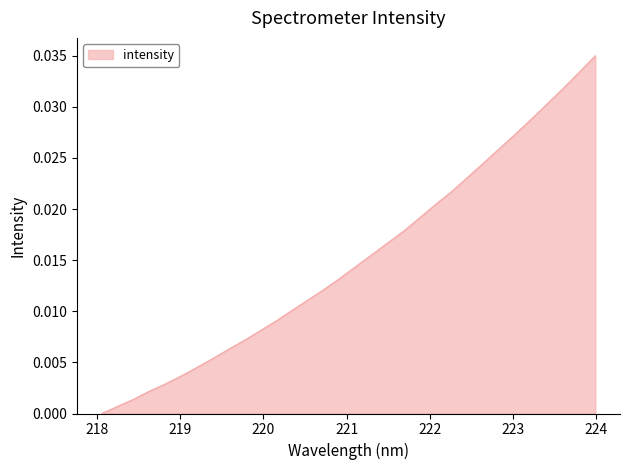

Does the chart display data point markers on the line(s)?

No